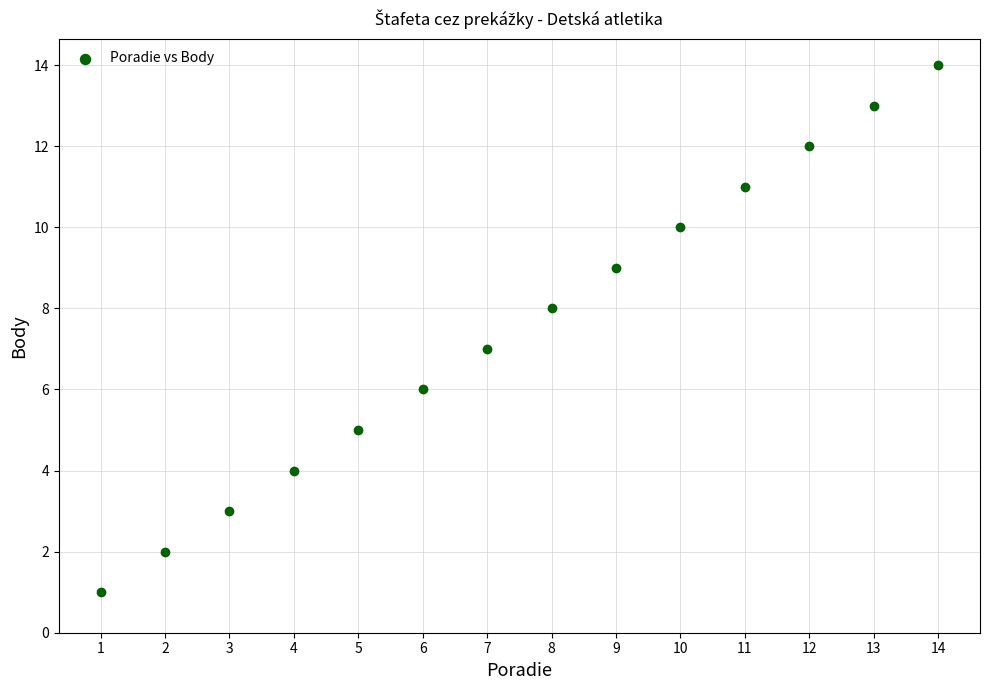

What is the range of Y values (max minus min)?

13